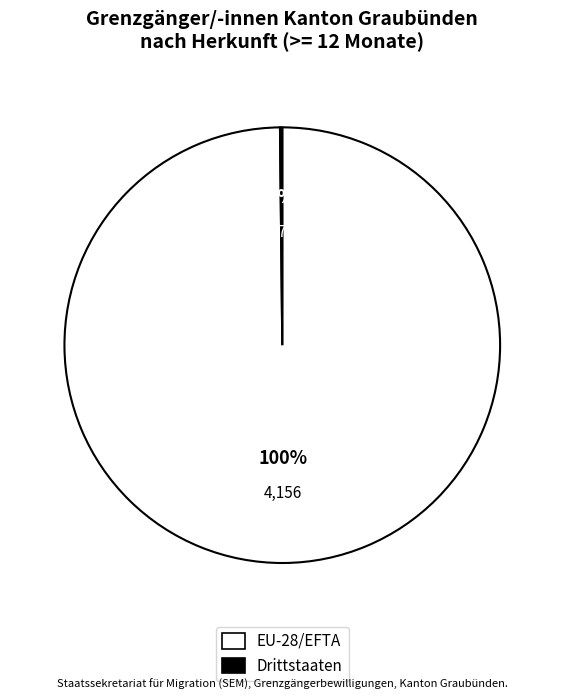

Which category accounts for the majority?

EU-28/EFTA